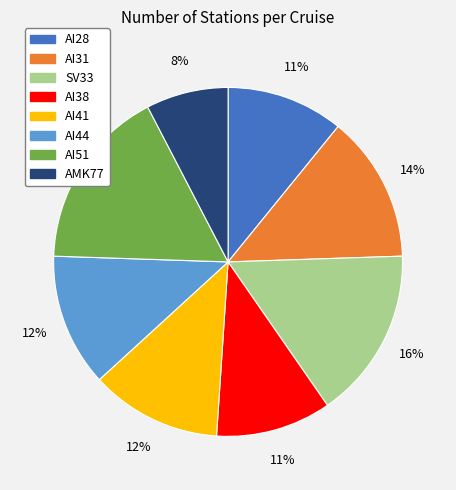

Is AI31 the majority of the pie?

No